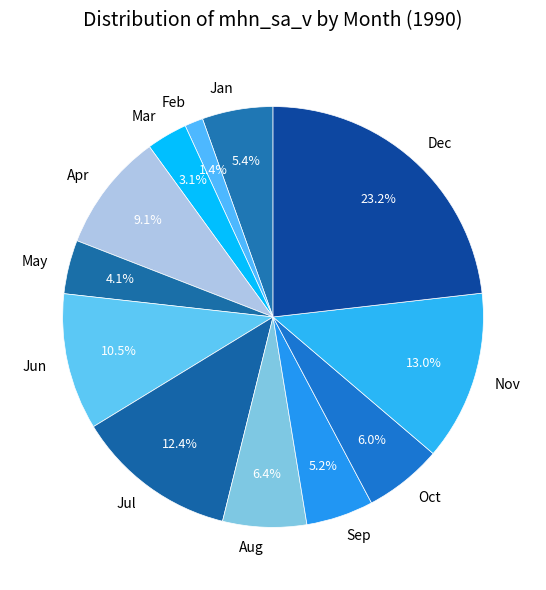

True or false: Dec accounts for 23% of the total.

True